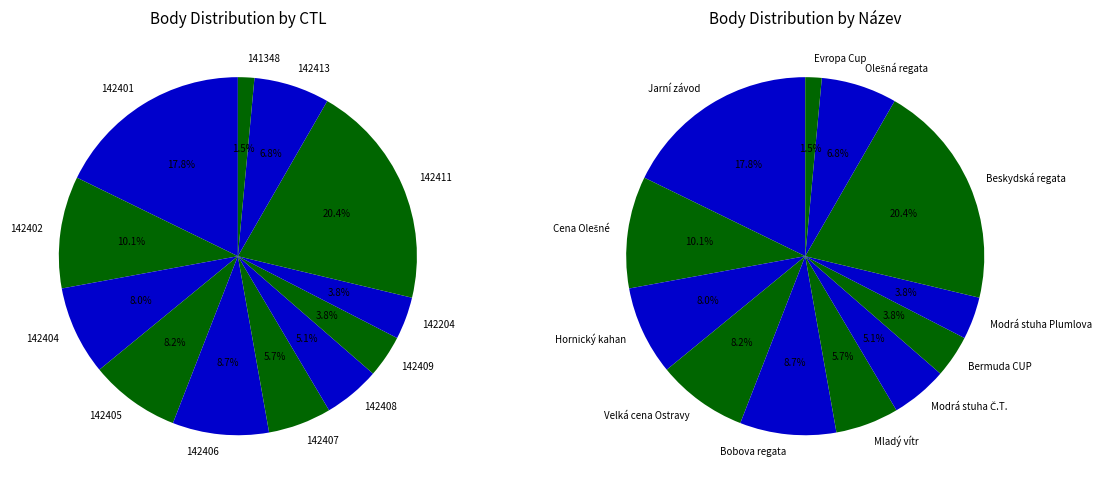

True or false: 142401 accounts for 11% of the total.

False